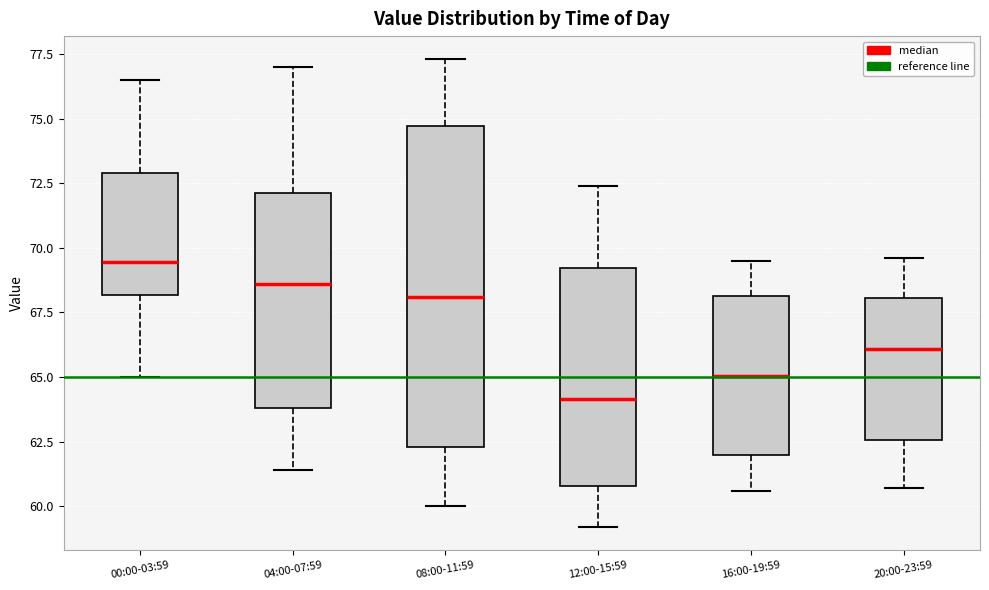

Reading left to right, read every box against the y-axis: the position of its median line, the range the box covers, and the ends of its whiskers. The values are not printed on the chart, so give them approximately, as read against the axis.

00:00-03:59: median 69.5, box 68.0 to 73.0, whiskers 65.0 to 76.5
04:00-07:59: median 68.5, box 64.0 to 72.0, whiskers 61.5 to 77.0
08:00-11:59: median 68.0, box 62.5 to 74.5, whiskers 60.0 to 77.5
12:00-15:59: median 64.0, box 61.0 to 69.0, whiskers 59.0 to 72.5
16:00-19:59: median 65.0, box 62.0 to 68.0, whiskers 60.5 to 69.5
20:00-23:59: median 66.0, box 62.5 to 68.0, whiskers 60.5 to 69.5